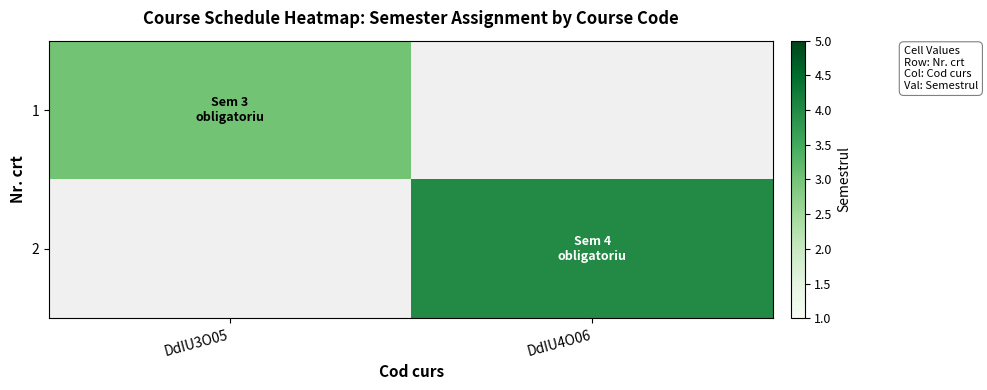

How many values in 2 are above zero?

1